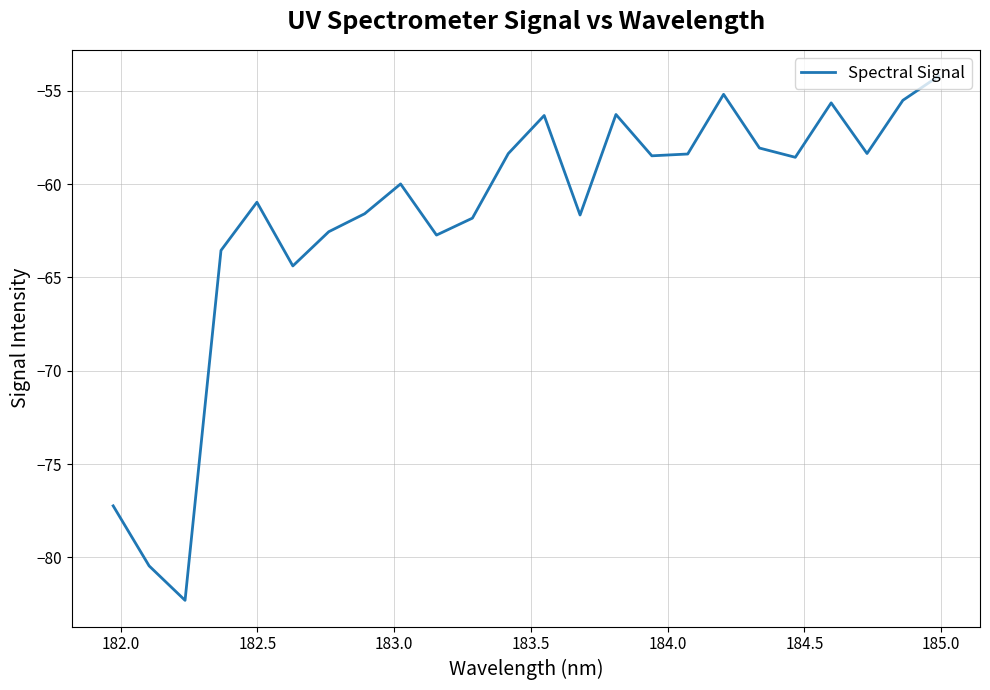

What is the minimum value shown in the chart?

-82.3